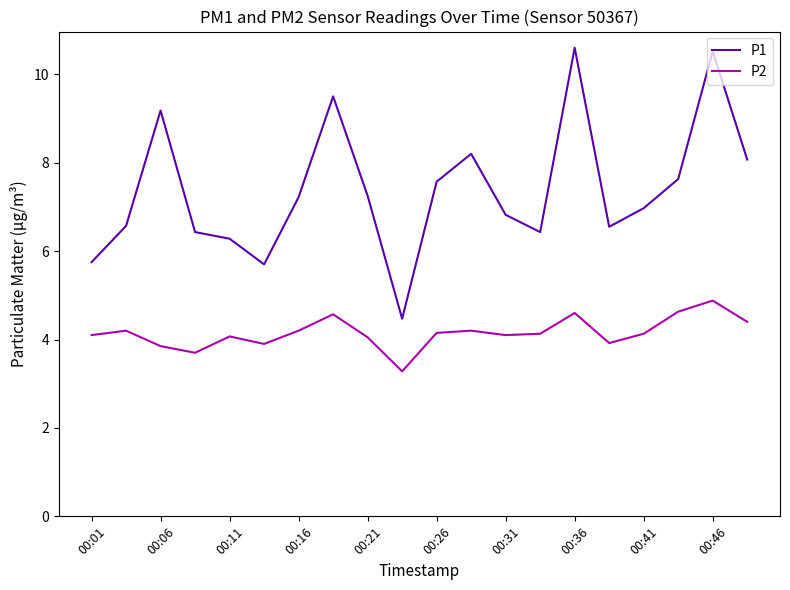

What is the difference between the maximum and minimum values in the P2 series?

1.6